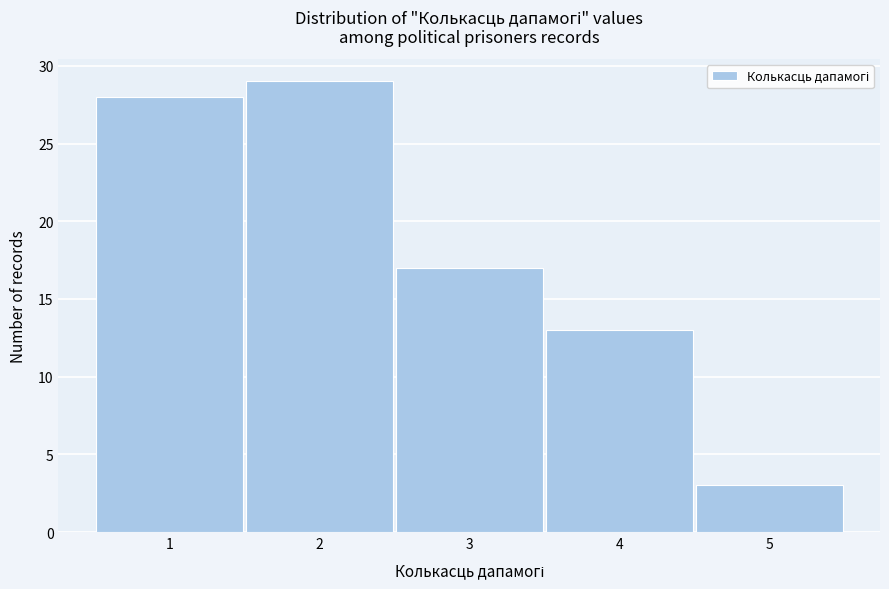

Reading left to right, transcribe this chart: for each bar, give the range it covers on the x-axis and its height. The values are not printed on the chart, so give them approximately, as read against the axis.

0.5 to 1.5: 28
1.5 to 2.5: 29
2.5 to 3.5: 17
3.5 to 4.5: 13
4.5 to 5.5: 3